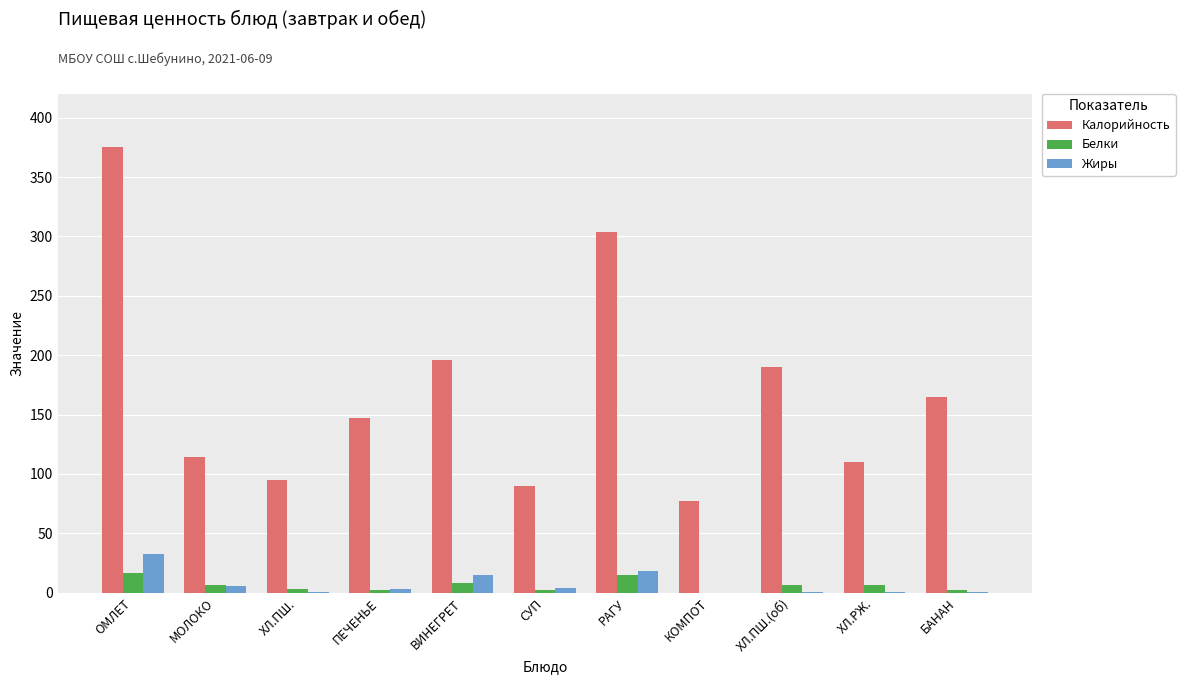

Which series changed the most between СУП and ХЛ.ПШ.(об)?

Калорийность